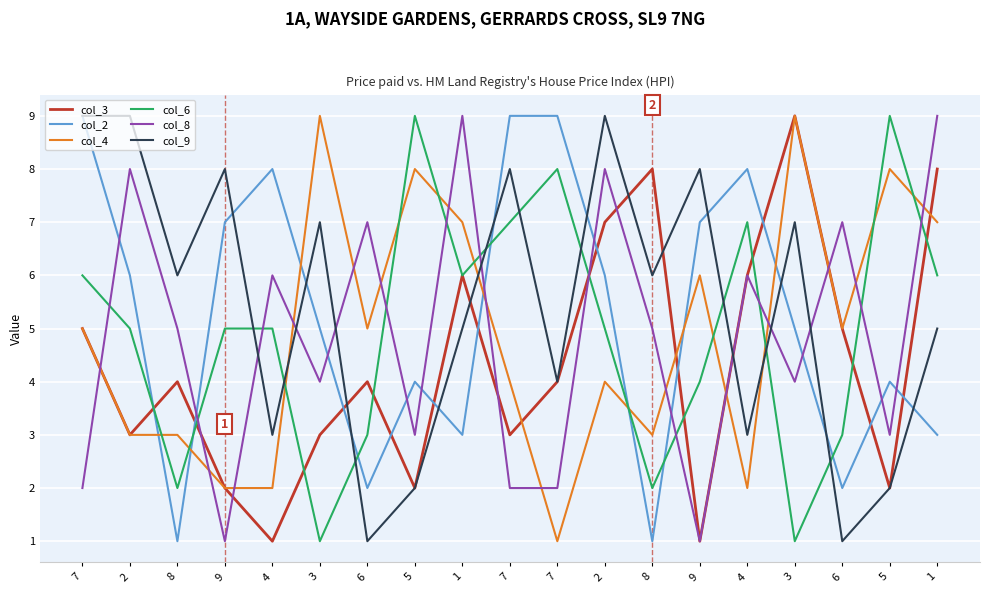

What is the maximum value for col_4?

9